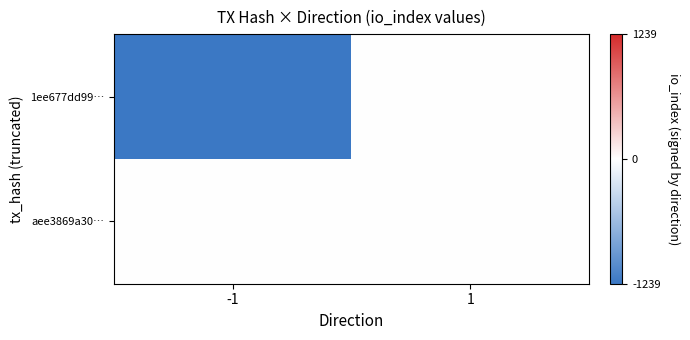

Reading left to right, list all the values displayed in this chart.

1ee677dd99…: -1=-1239	1=0
aee3869a30…: -1=0	1=2